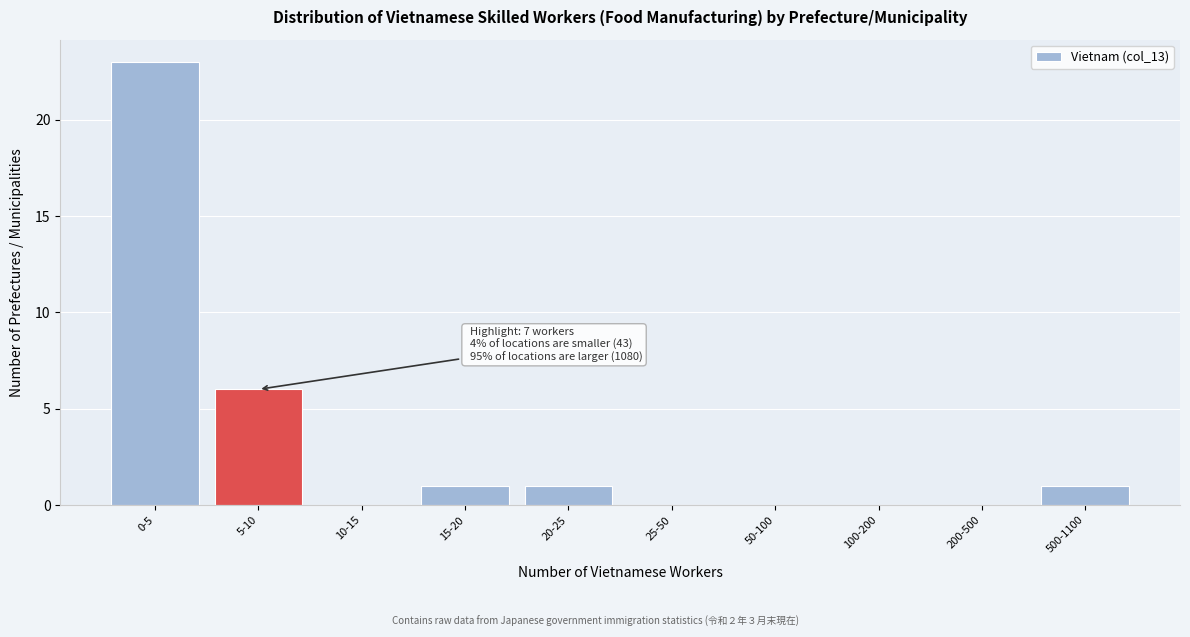

Reading left to right, what are all the values shown in this chart?

0-5=23	5-10=6	10-15=0	15-20=1	20-25=1	25-50=0	50-100=0	100-200=0	200-500=0	500-1100=1